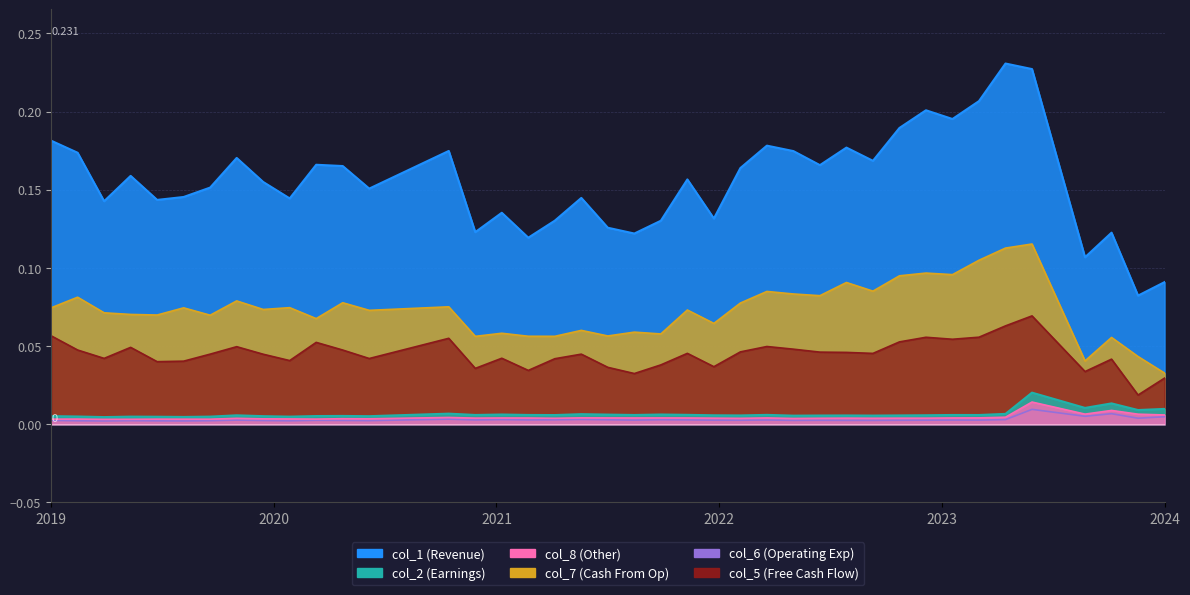

Does the chart display data point markers on the line(s)?

No